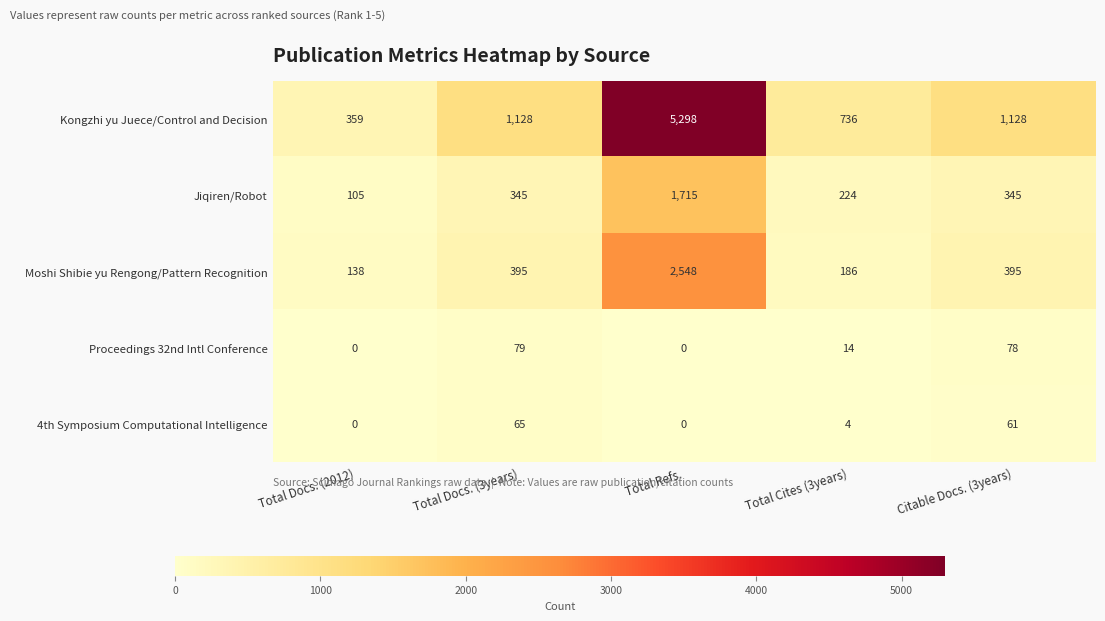

Read the Kongzhi yu Juece/Control and Decision value at Total Cites (3years).

736